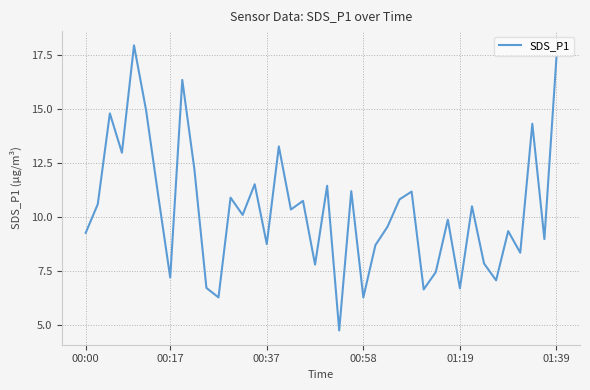

What is the minimum value shown in the chart?

4.8